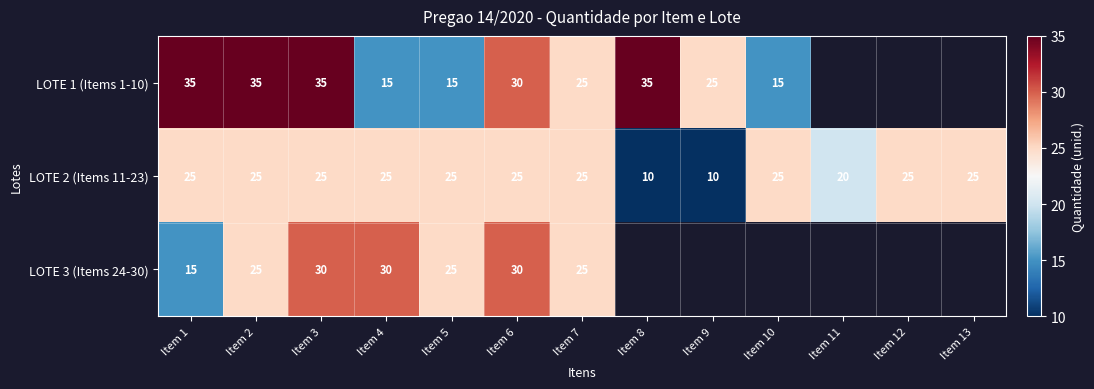

True or false: LOTE 3 (Items 24-30) has a value of 15 at Item 1.

True